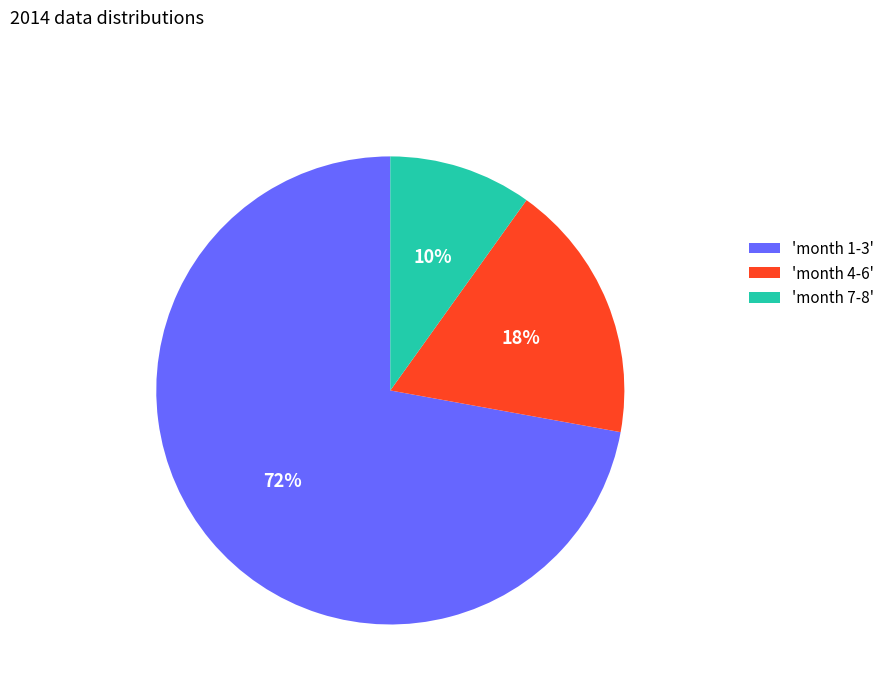

Rank the categories by value from highest to lowest.

'month 1-3', 'month 4-6', 'month 7-8'